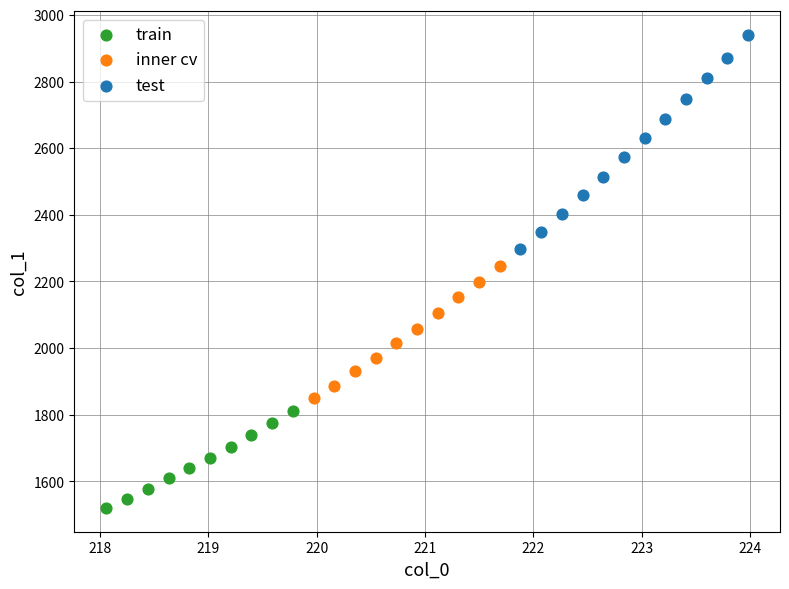

Which series has the widest spread of Y values?

test